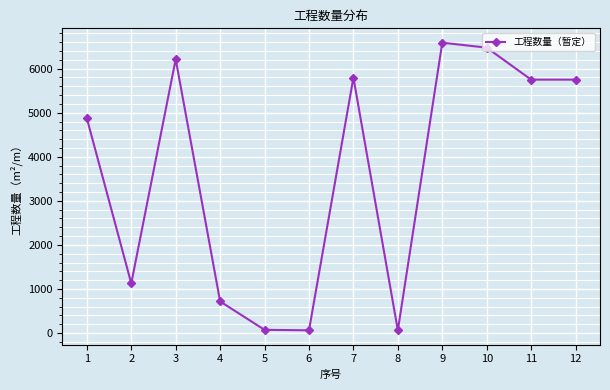

What is the difference between the maximum and minimum values?

6529.0